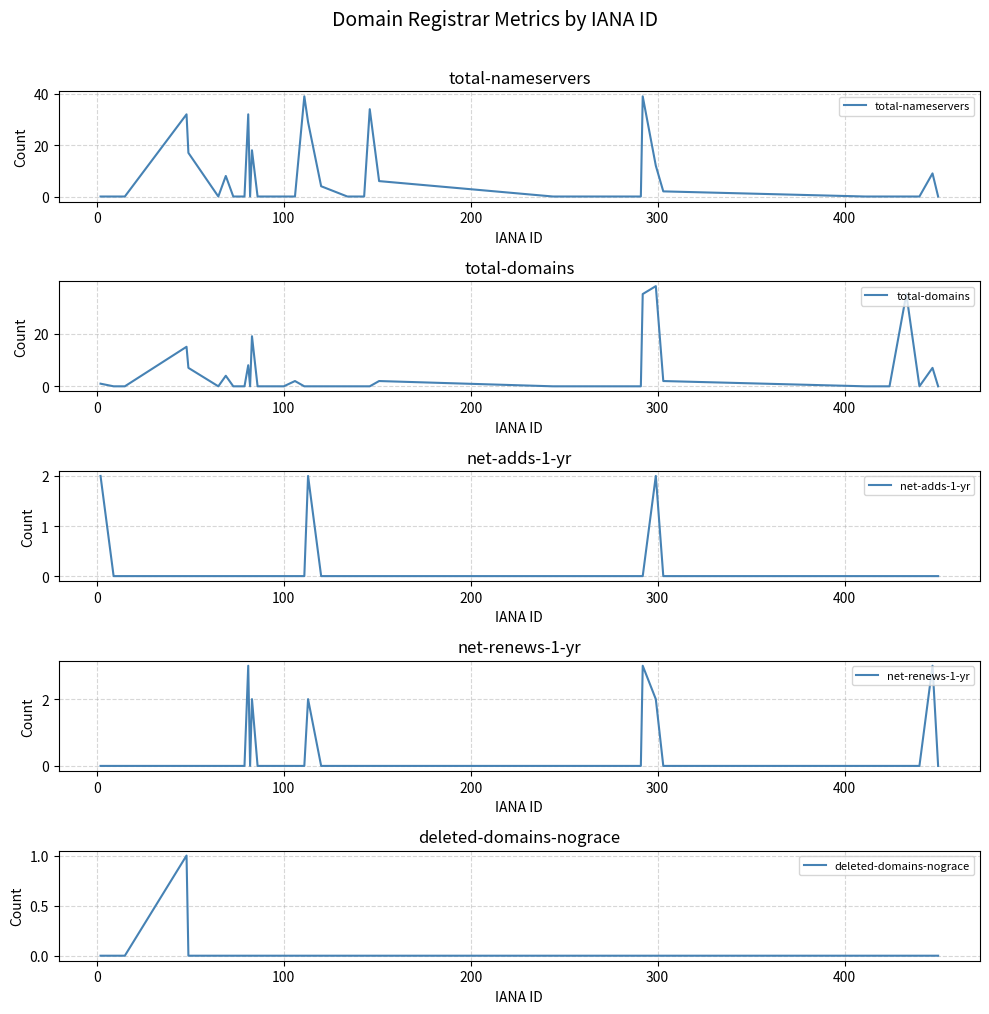

What is the highest value of the total-domains series?

38